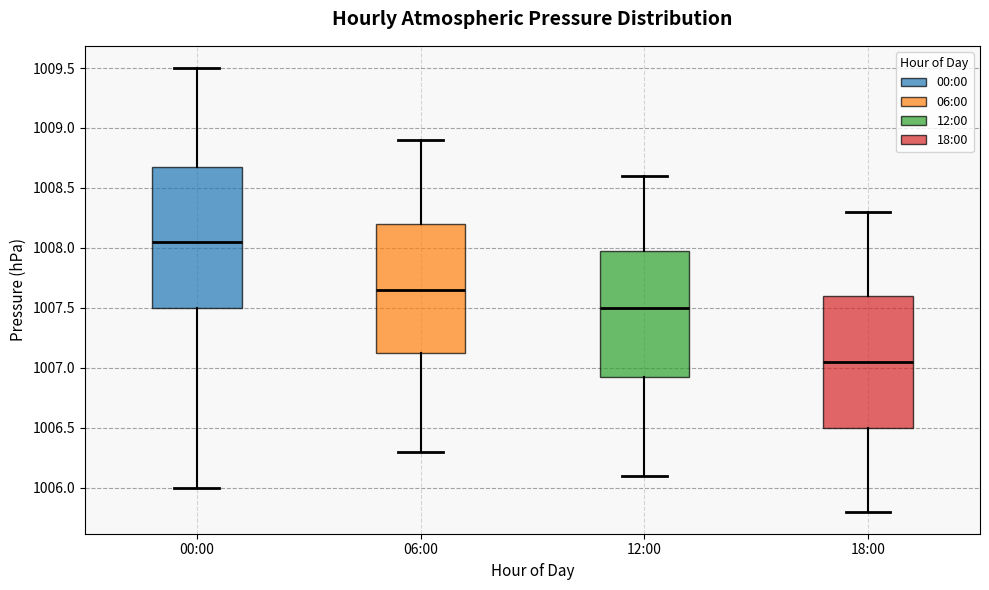

Where is the lower edge of the box for 12:00 on the y-axis? The values are not printed on the chart, so give them approximately, as read against the axis.

1006.95